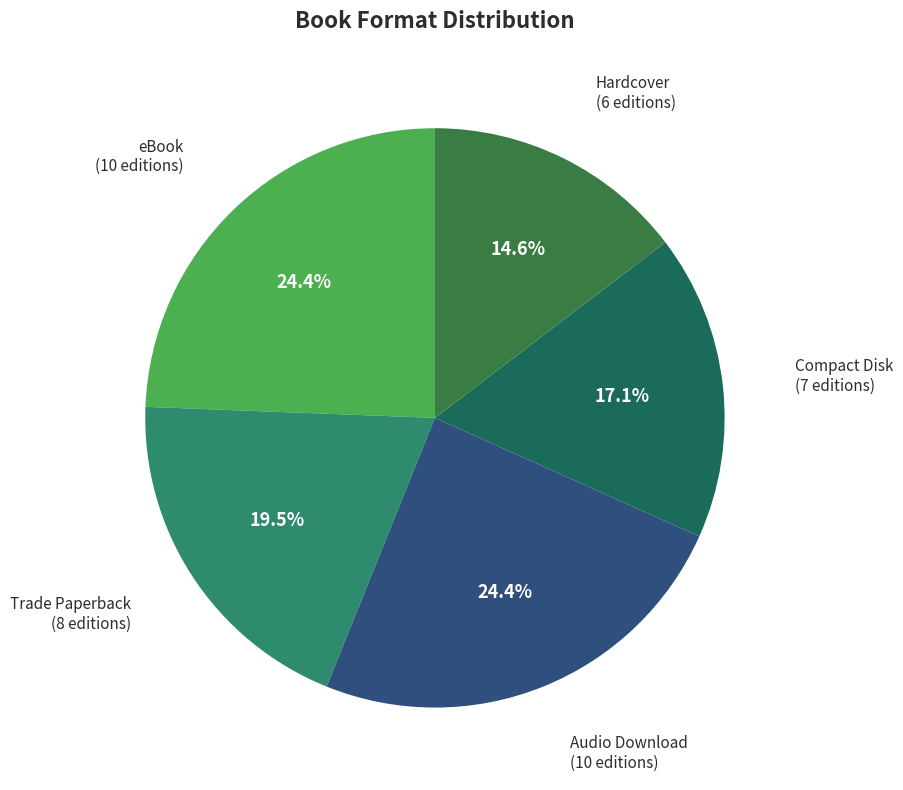

Which slice is the smallest?

Hardcover